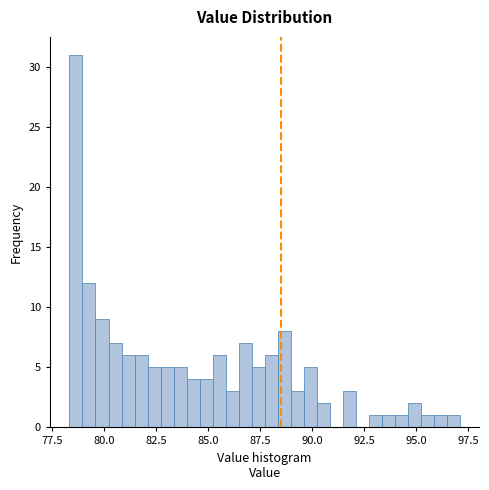

Read against the x-axis, roughly where is the centre of the tallest bar?

78.5